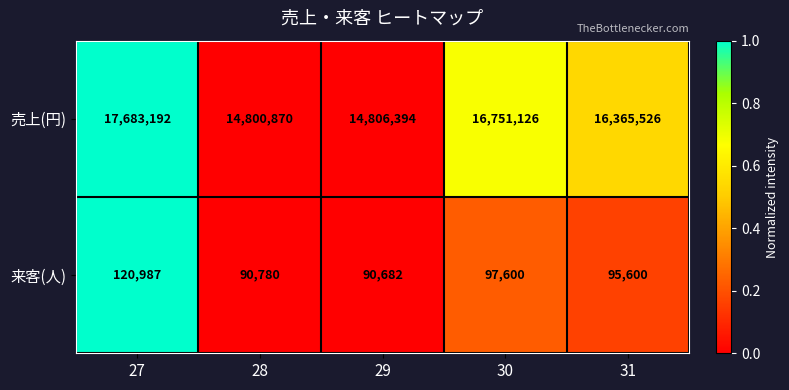

What is the difference between the second highest and minimum values in the 来客(人) series?

6918